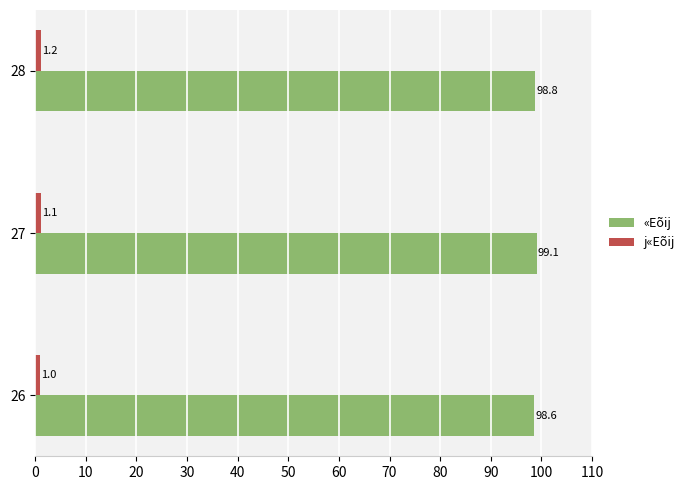

What is the average value of the j«Eõij series?

1.1